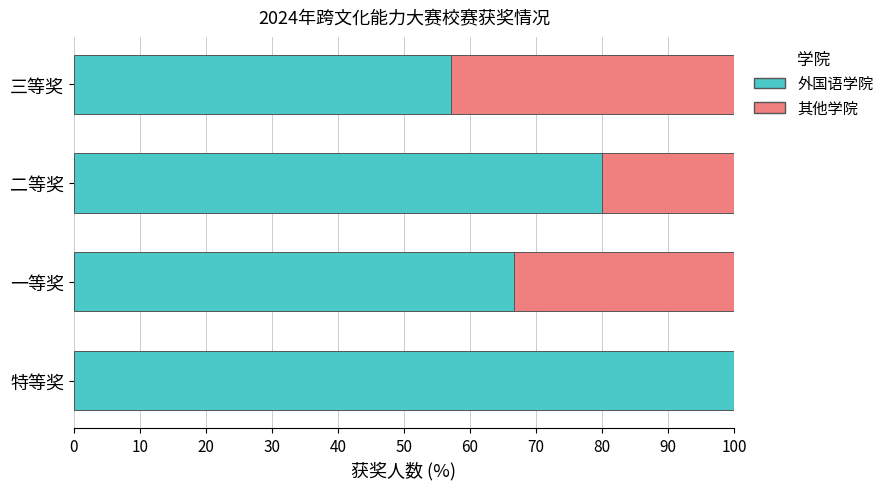

Where is 外国语学院 nearest to the value 78?

二等奖